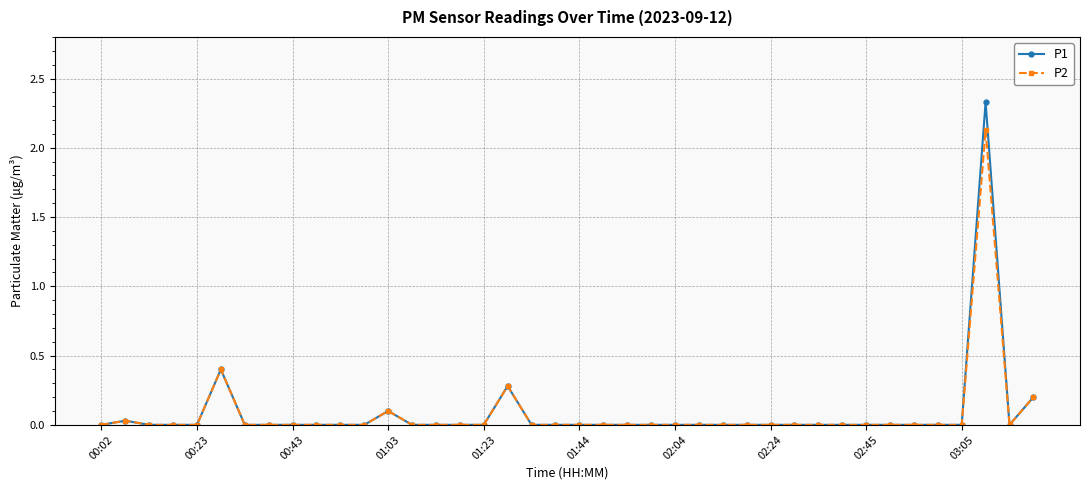

Which series has the largest range (max minus min)?

P1